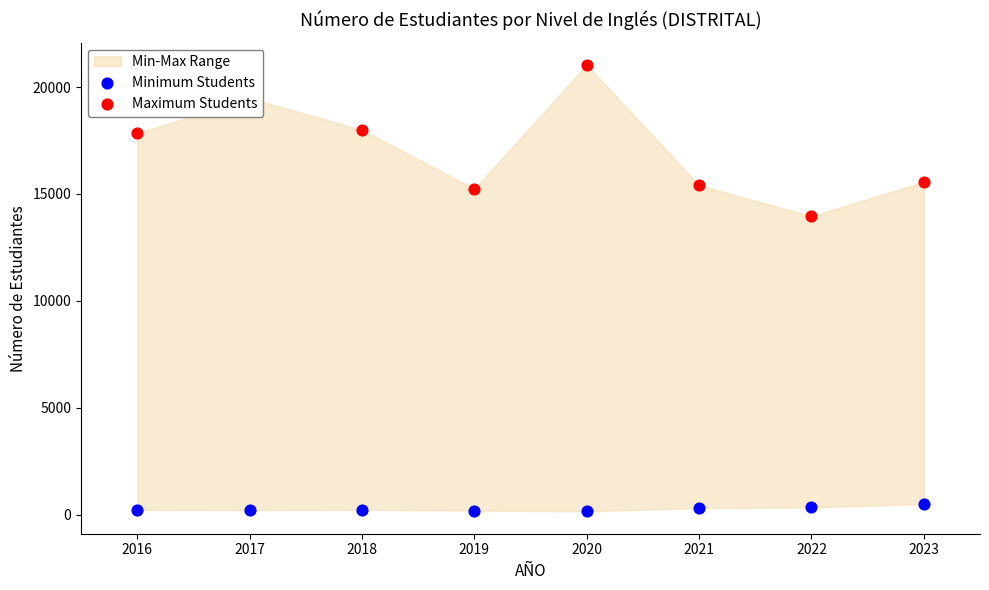

Which series reaches the minimum Y coordinate?

Minimum Students